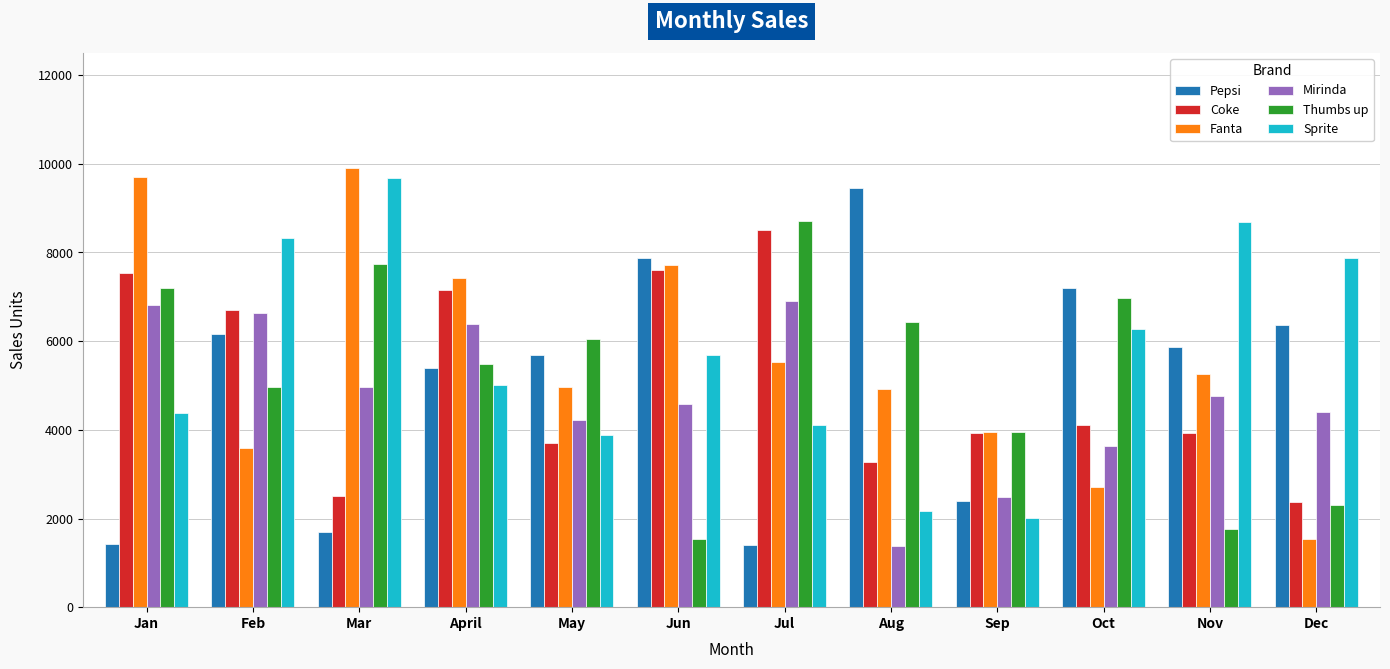

True or false: Mirinda has a value of 4217 at May.

True